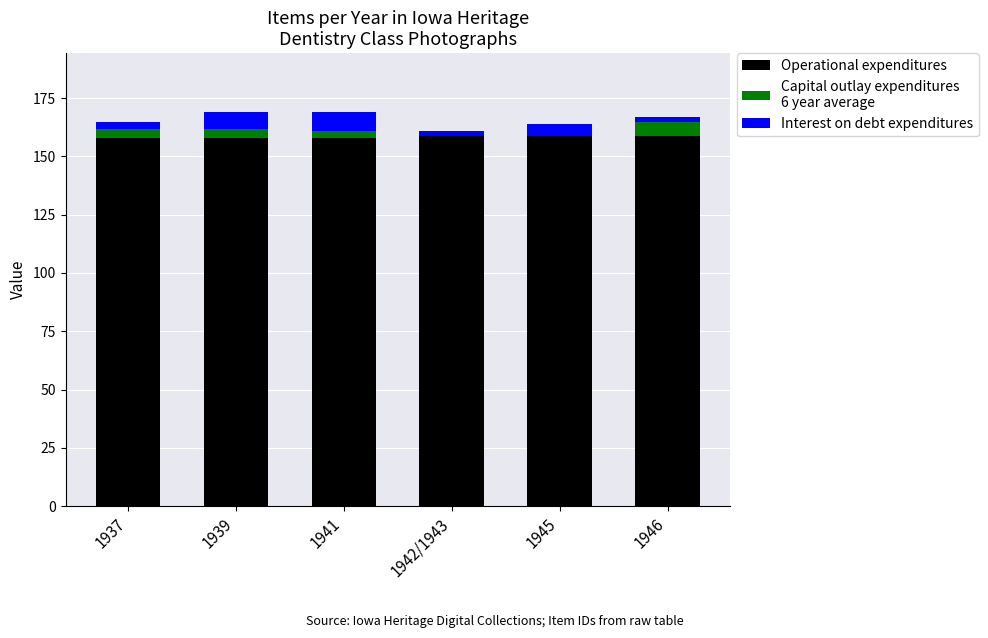

What is the total value across all series at 1945?

164